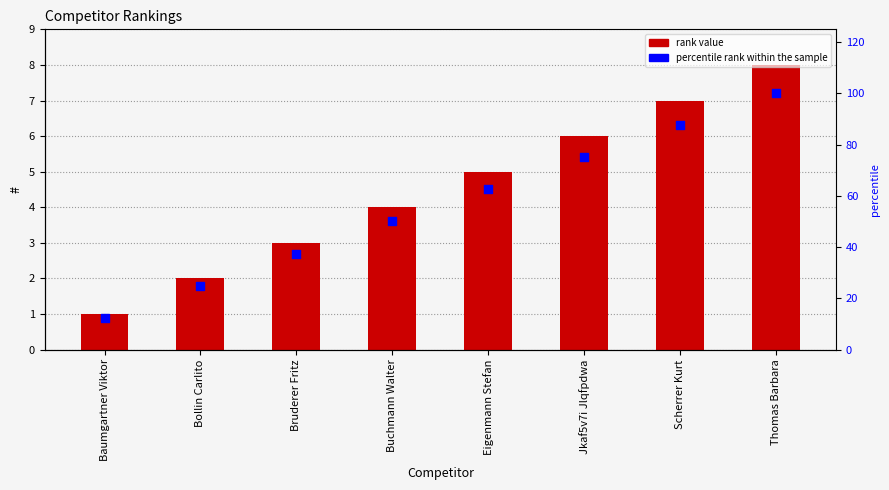

Is the value of percentile rank within the sample at Scherrer Kurt greater than the value of # at Scherrer Kurt?

Yes